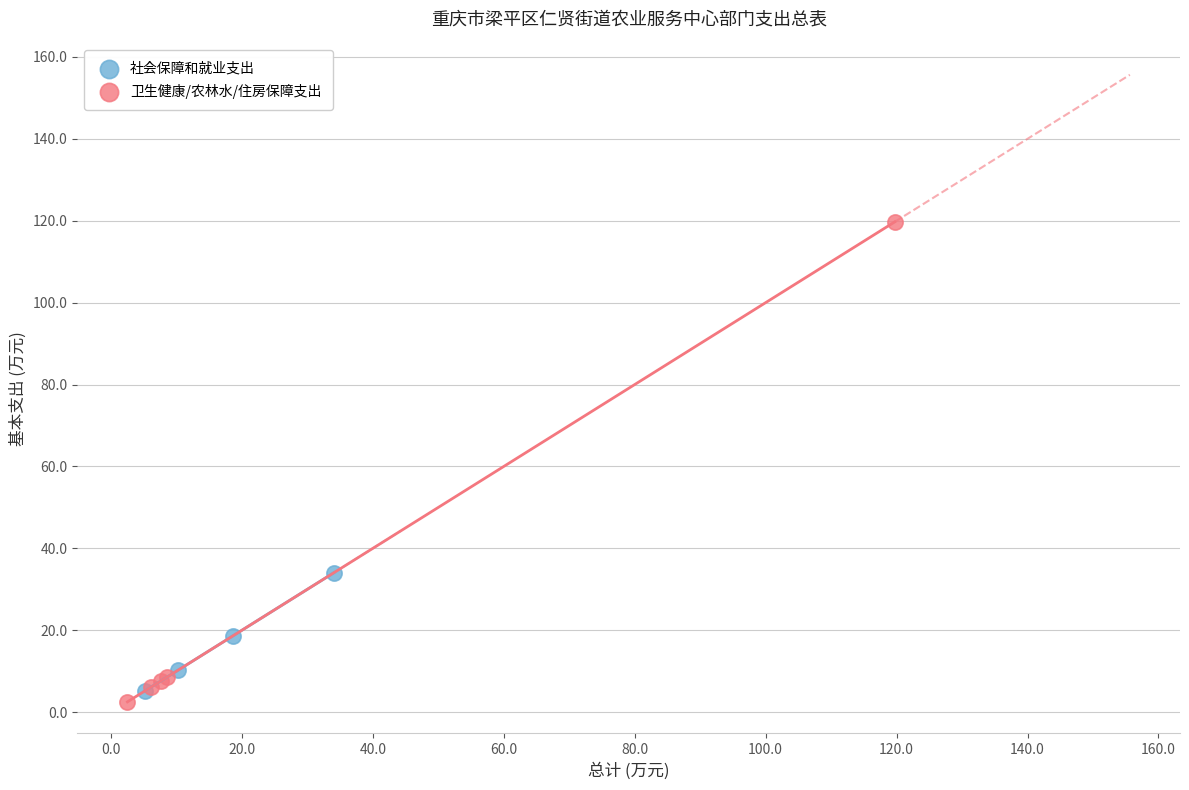

Which series reaches the minimum Y coordinate?

卫生健康/农林水/住房保障支出